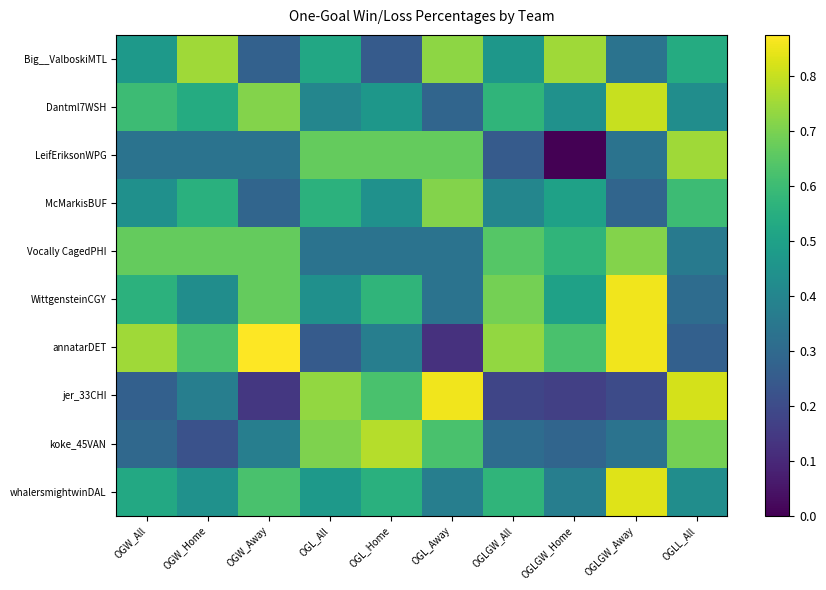

Reading right to left, extract all data points from this chart.

Big__ValboskiMTL: OGLL_All=0.5	OGLGW_Away=0.3	OGLGW_Home=0.8	OGLGW_All=0.5	OGL_Away=0.7	OGL_Home=0.2	OGL_All=0.5	OGW_Away=0.3	OGW_Home=0.8	OGW_All=0.5
Dantml7WSH: OGLL_All=0.4	OGLGW_Away=0.8	OGLGW_Home=0.4	OGLGW_All=0.6	OGL_Away=0.3	OGL_Home=0.5	OGL_All=0.4	OGW_Away=0.7	OGW_Home=0.5	OGW_All=0.6
LeifEriksonWPG: OGLL_All=0.8	OGLGW_Away=0.3	OGLGW_Home=0.0	OGLGW_All=0.2	OGL_Away=0.7	OGL_Home=0.7	OGL_All=0.7	OGW_Away=0.3	OGW_Home=0.3	OGW_All=0.3
McMarkisBUF: OGLL_All=0.6	OGLGW_Away=0.3	OGLGW_Home=0.5	OGLGW_All=0.4	OGL_Away=0.7	OGL_Home=0.4	OGL_All=0.6	OGW_Away=0.3	OGW_Home=0.6	OGW_All=0.4
Vocally CagedPHI: OGLL_All=0.4	OGLGW_Away=0.7	OGLGW_Home=0.6	OGLGW_All=0.6	OGL_Away=0.3	OGL_Home=0.3	OGL_All=0.3	OGW_Away=0.7	OGW_Home=0.7	OGW_All=0.7
WittgensteinCGY: OGLL_All=0.3	OGLGW_Away=0.9	OGLGW_Home=0.5	OGLGW_All=0.7	OGL_Away=0.3	OGL_Home=0.6	OGL_All=0.4	OGW_Away=0.7	OGW_Home=0.4	OGW_All=0.6
annatarDET: OGLL_All=0.3	OGLGW_Away=0.9	OGLGW_Home=0.6	OGLGW_All=0.7	OGL_Away=0.1	OGL_Home=0.4	OGL_All=0.2	OGW_Away=0.9	OGW_Home=0.6	OGW_All=0.8
jer_33CHI: OGLL_All=0.8	OGLGW_Away=0.2	OGLGW_Home=0.2	OGLGW_All=0.2	OGL_Away=0.9	OGL_Home=0.6	OGL_All=0.7	OGW_Away=0.1	OGW_Home=0.4	OGW_All=0.3
koke_45VAN: OGLL_All=0.7	OGLGW_Away=0.3	OGLGW_Home=0.3	OGLGW_All=0.3	OGL_Away=0.6	OGL_Home=0.8	OGL_All=0.7	OGW_Away=0.4	OGW_Home=0.2	OGW_All=0.3
whalersmightwinDAL: OGLL_All=0.4	OGLGW_Away=0.8	OGLGW_Home=0.4	OGLGW_All=0.6	OGL_Away=0.4	OGL_Home=0.6	OGL_All=0.5	OGW_Away=0.6	OGW_Home=0.4	OGW_All=0.5